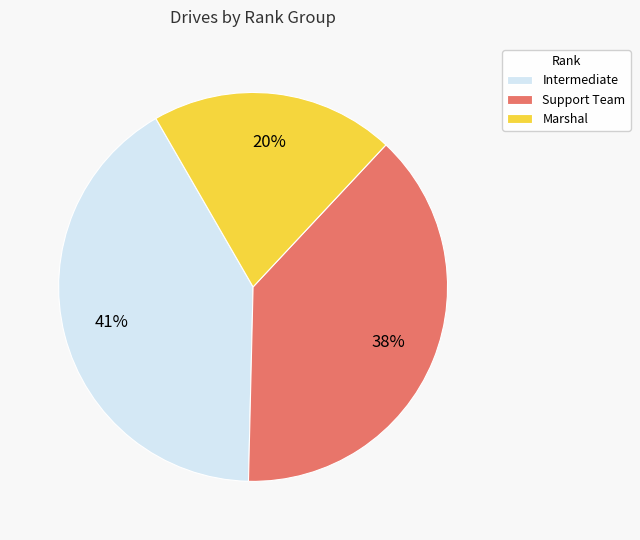

Is it true that Intermediate is 48% of the pie?

False